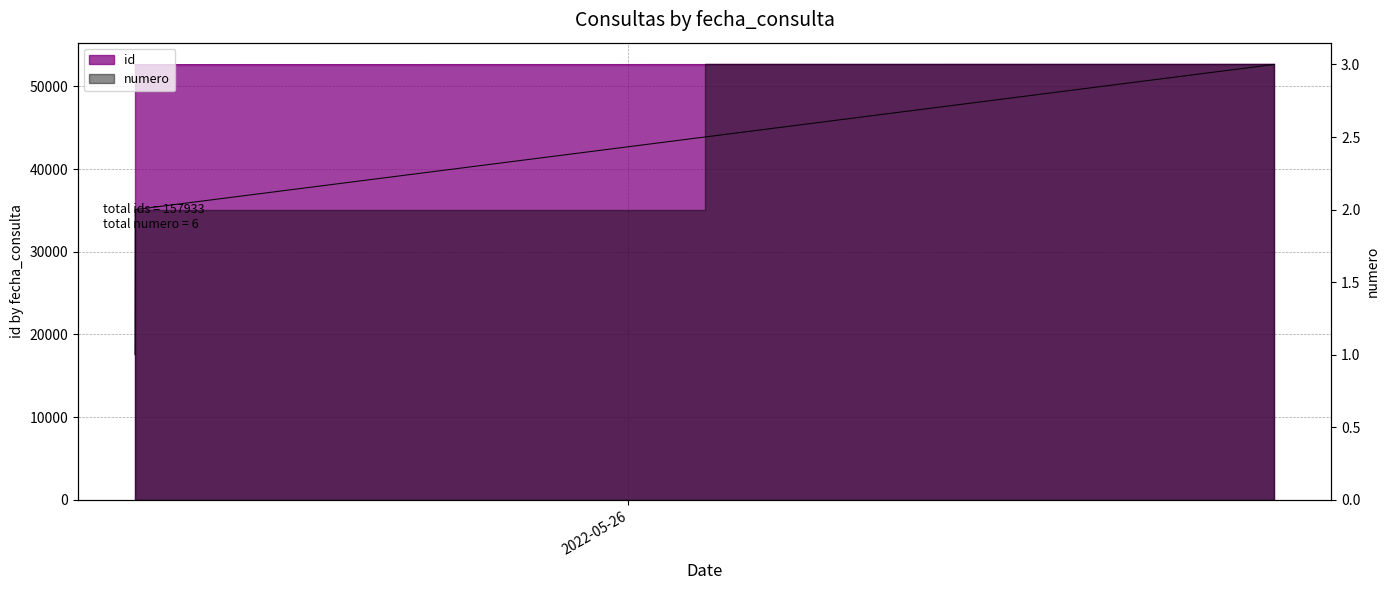

What is the highest value of the numero series?

3